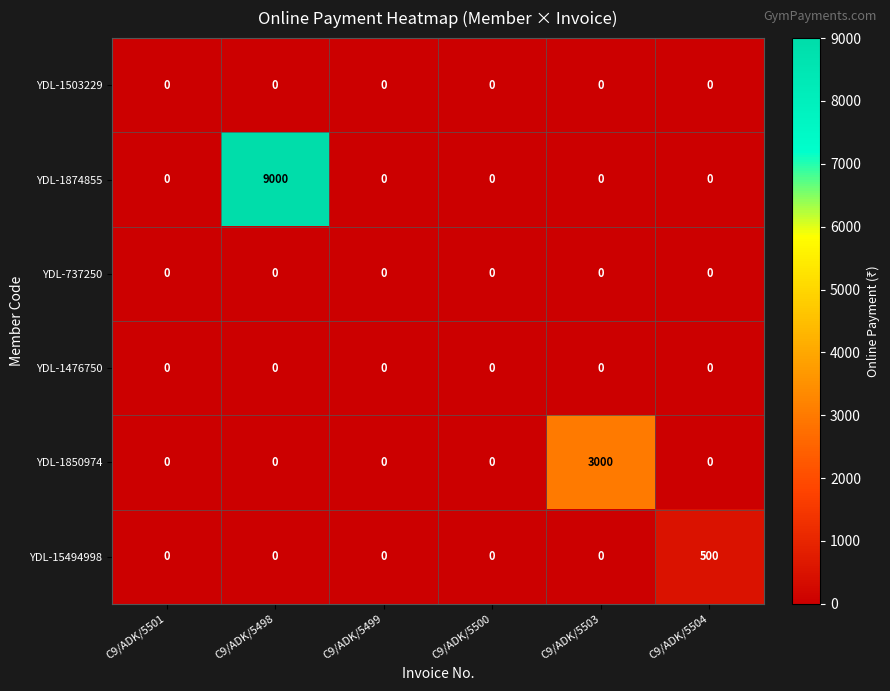

Which series has the widest spread of values?

YDL-1874855